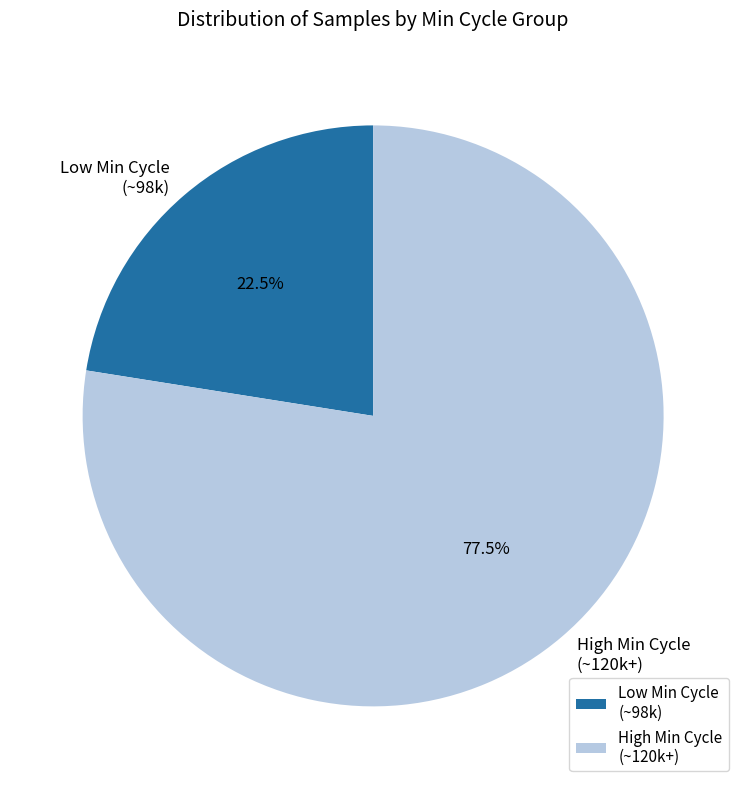

Is there a majority slice in this chart?

Yes